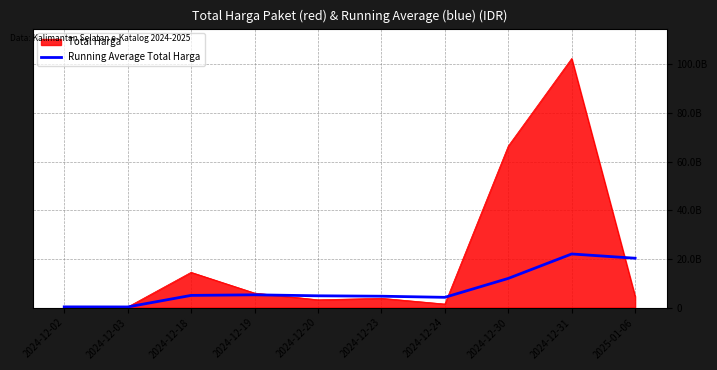

What is the smallest value displayed?

263292000.0